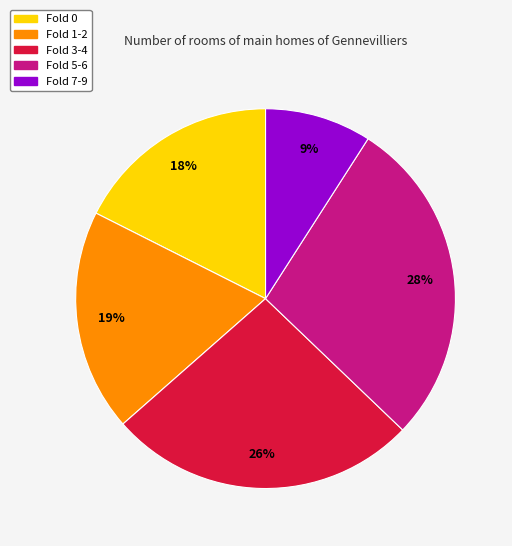

Does any single category account for the majority?

No